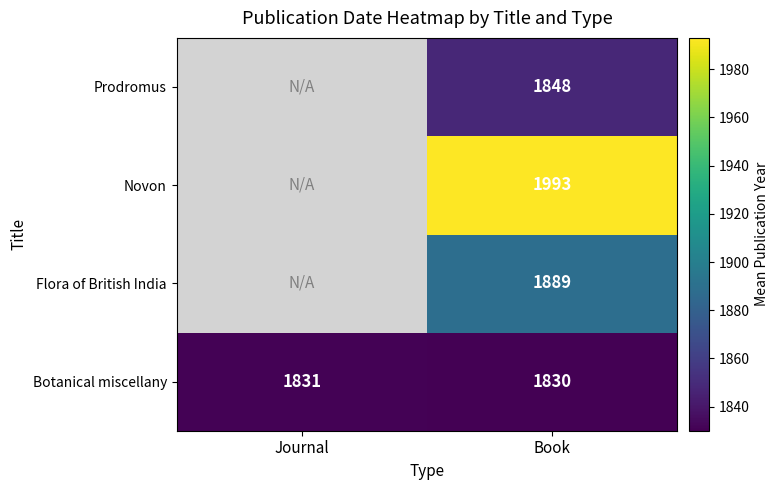

What is the total value across all series at Book?

7560